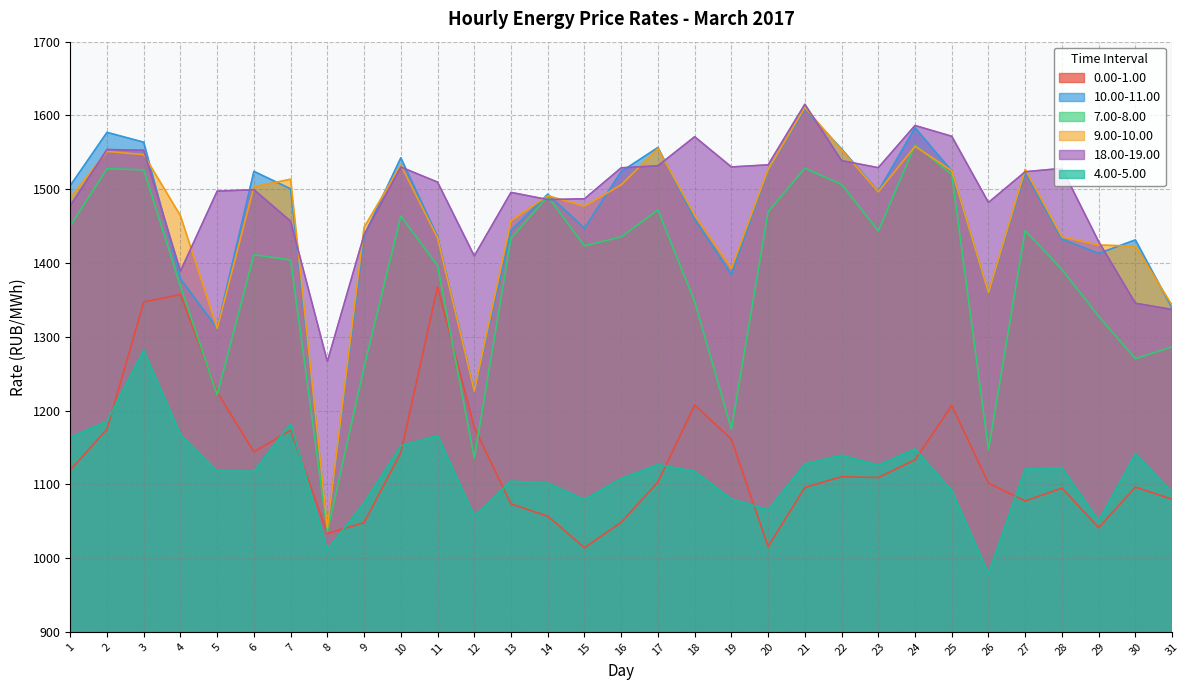

True or false: col_5 and col_8 cross at least once.

False